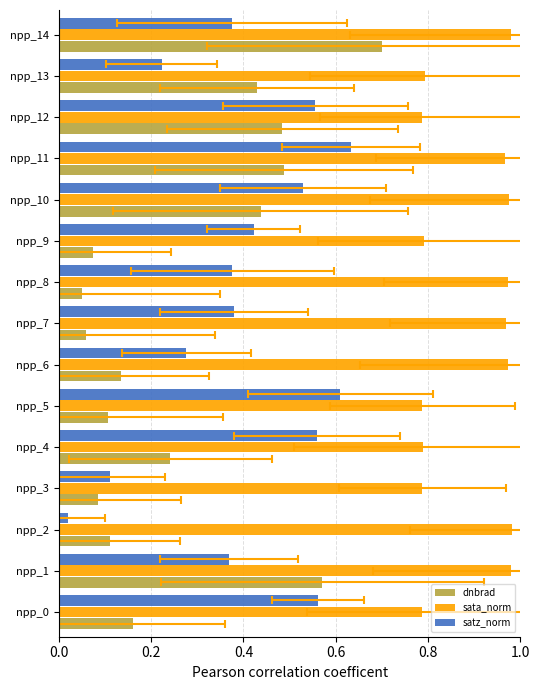

What is the lowest value of the sata_norm series?

0.8